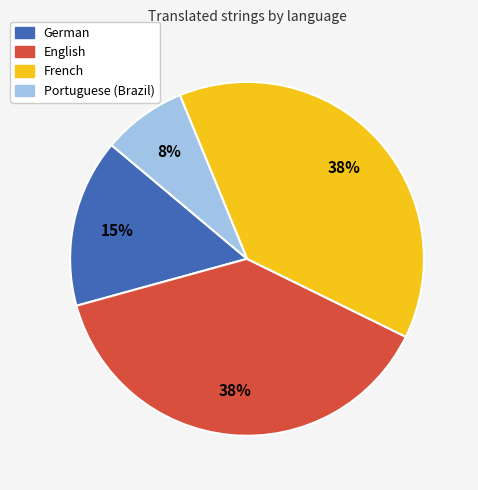

To the nearest percent, what is the average slice percentage?

25%